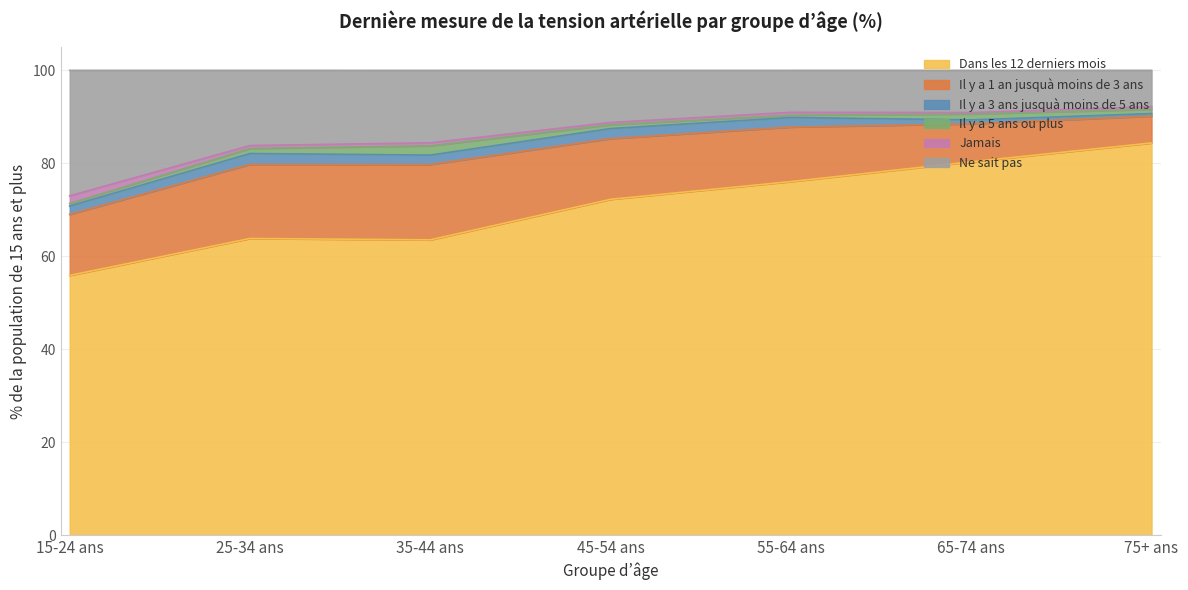

True or false: Dans les 12 derniers mois and Il y a 1 an jusquà moins de 3 ans intersect in this chart.

False